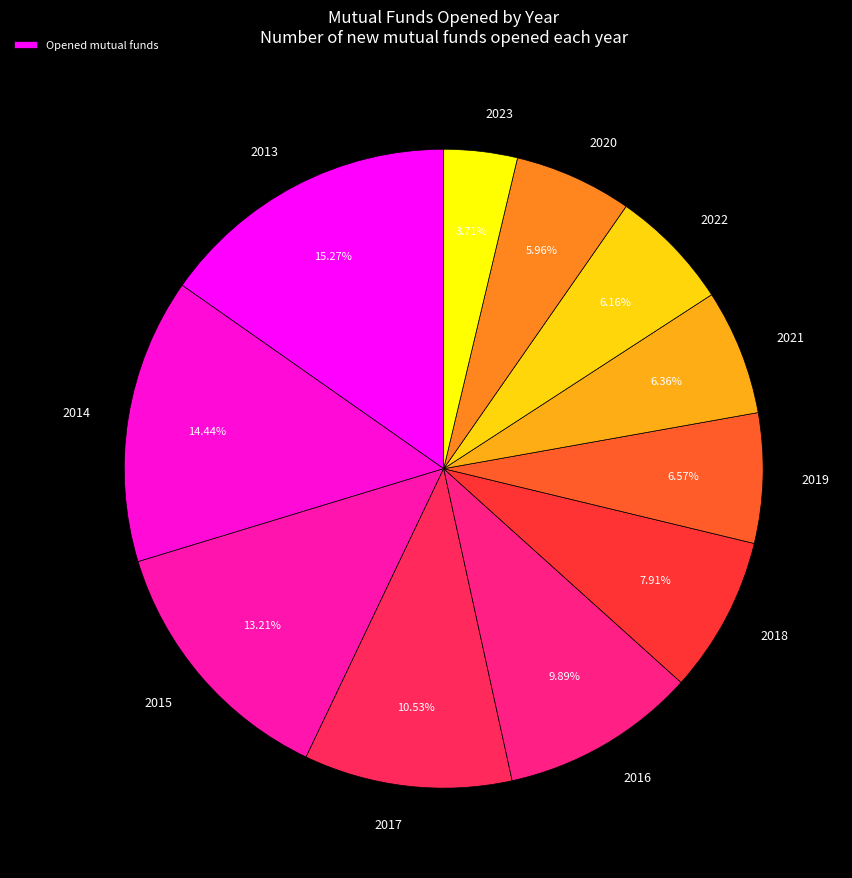

Is there a majority slice in this chart?

No